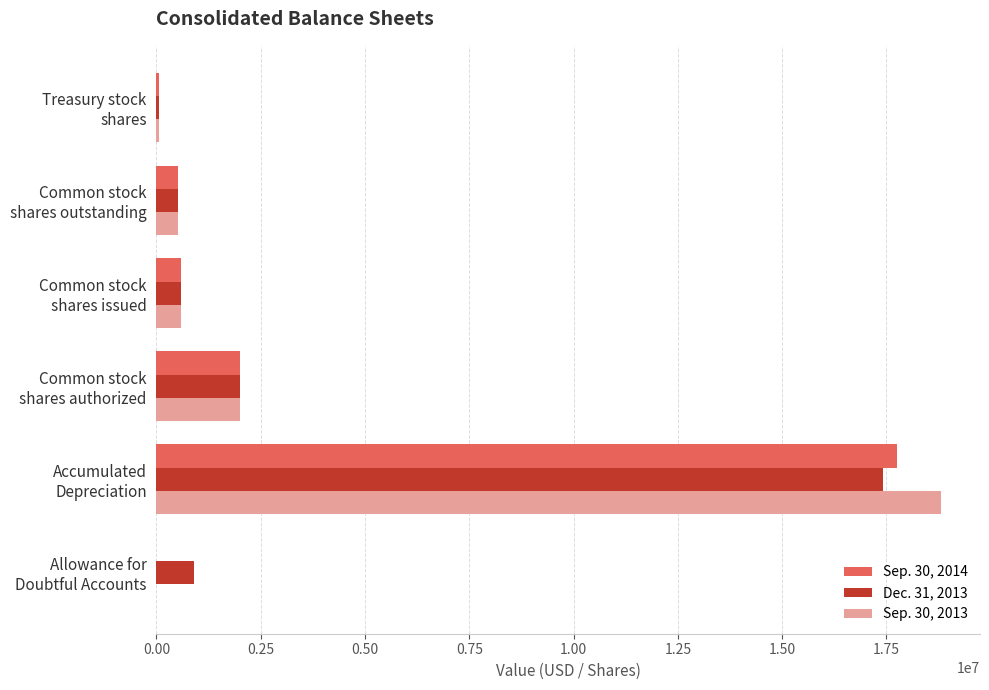

Count the number of categories in the chart.

6